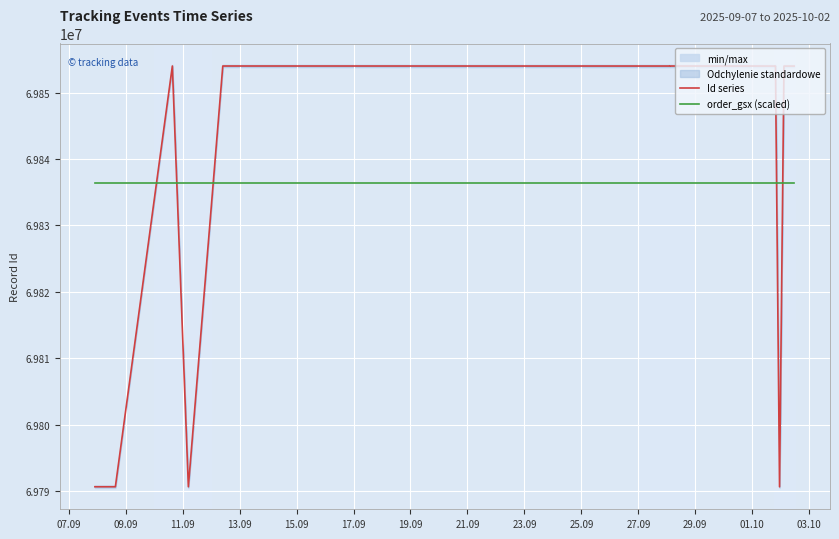

Which series has the largest range (max minus min)?

Id series